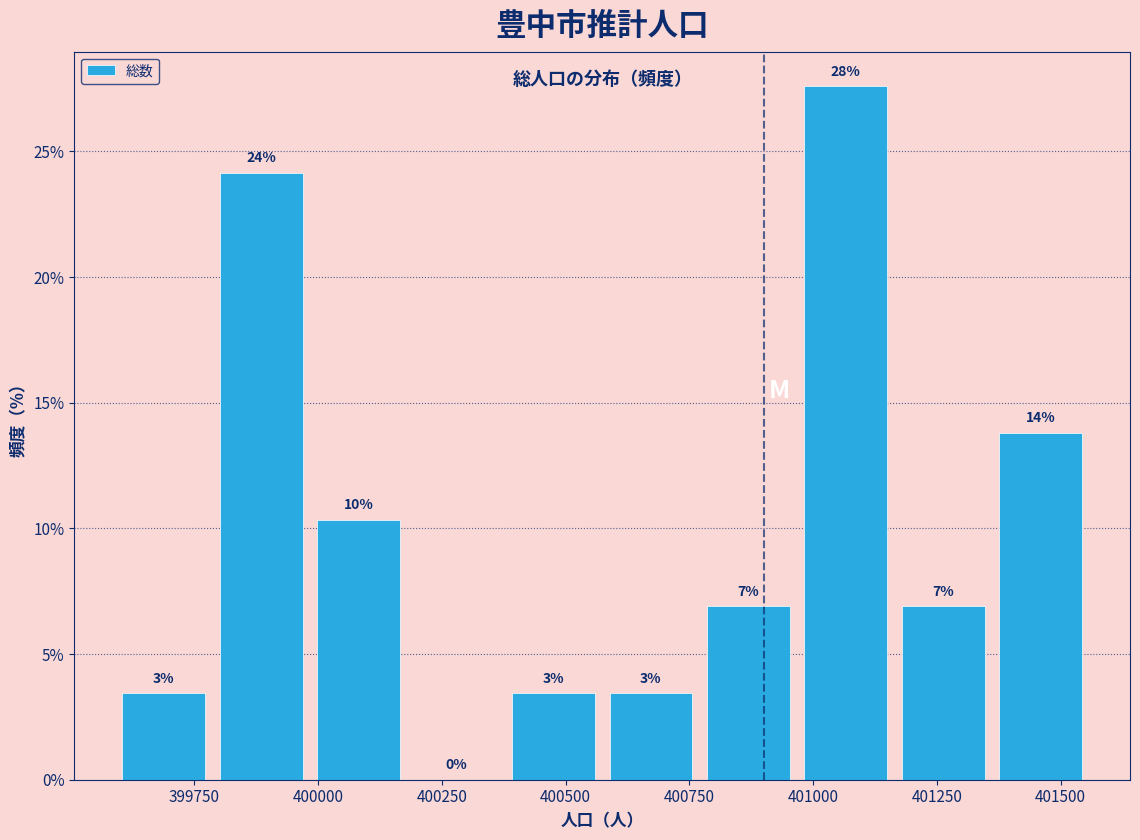

Read against the x-axis, roughly where is the centre of the tallest bar?

401050